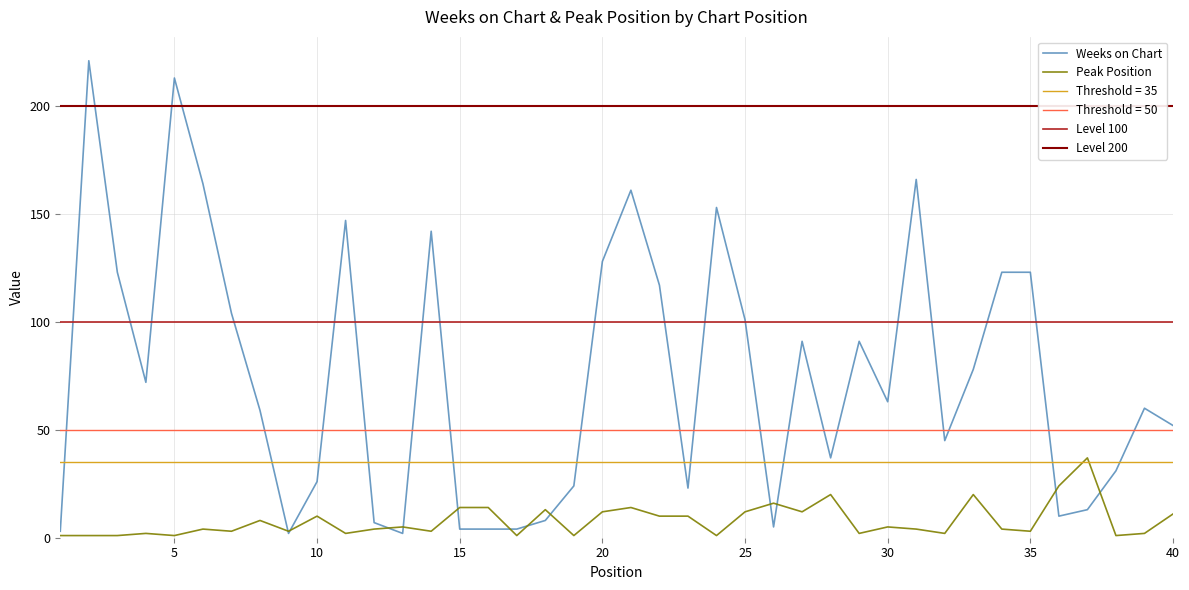

Between 13 and 38, which series saw the biggest shift?

Weeks on Chart